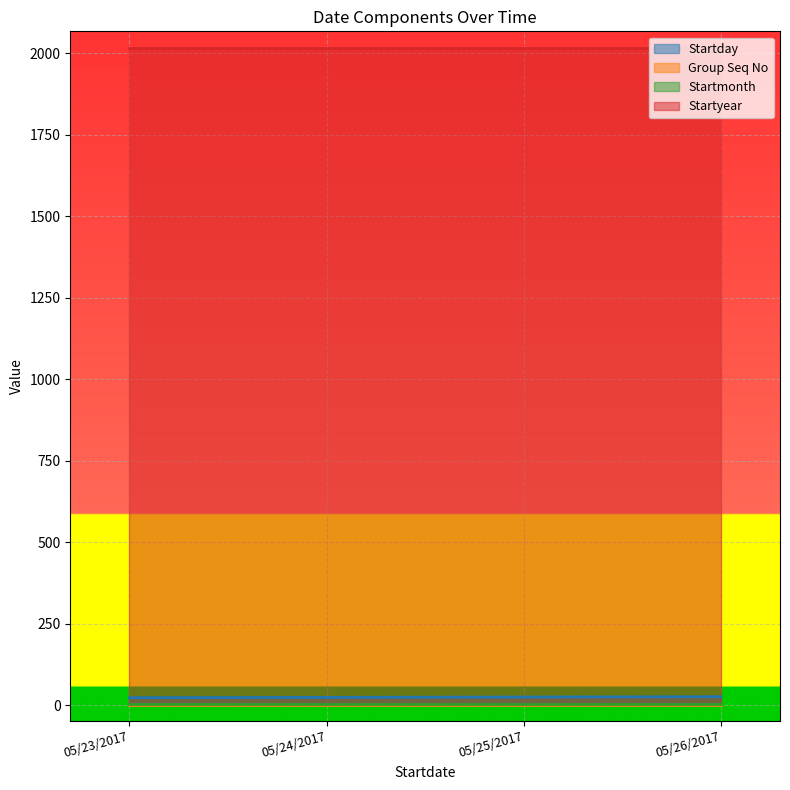

Reading left to right, transcribe all the data shown in this chart.

Startday: 05/23/2017=23	05/24/2017=24	05/25/2017=25	05/26/2017=26
Group Seq No: 05/23/2017=1	05/24/2017=1	05/25/2017=1	05/26/2017=1
Startmonth: 05/23/2017=5	05/24/2017=5	05/25/2017=5	05/26/2017=5
Startyear: 05/23/2017=2017	05/24/2017=2017	05/25/2017=2017	05/26/2017=2017